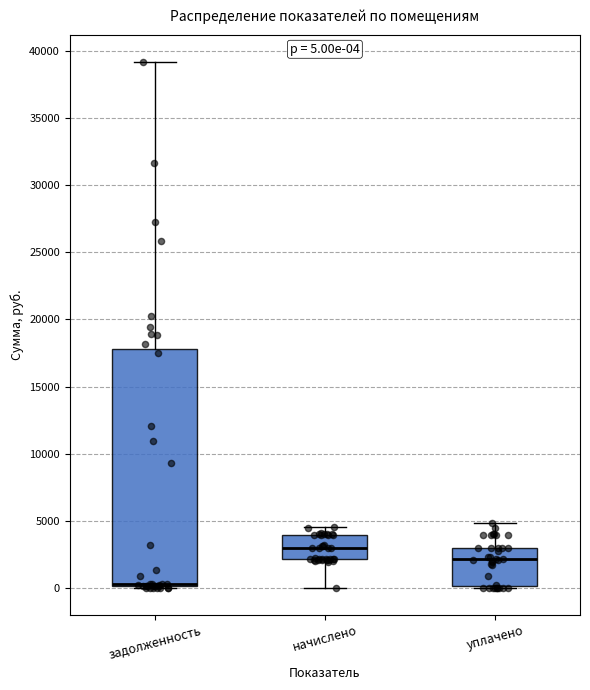

Comparing the boxes themselves (not the whiskers), which one is the tallest?

задолженность